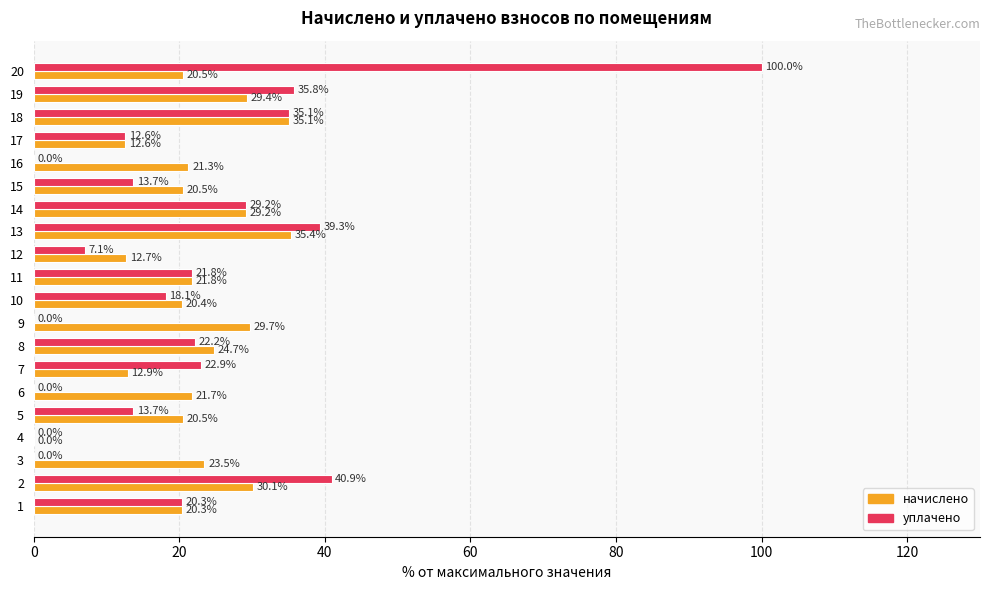

Read the уплачено value at 15.

13.7